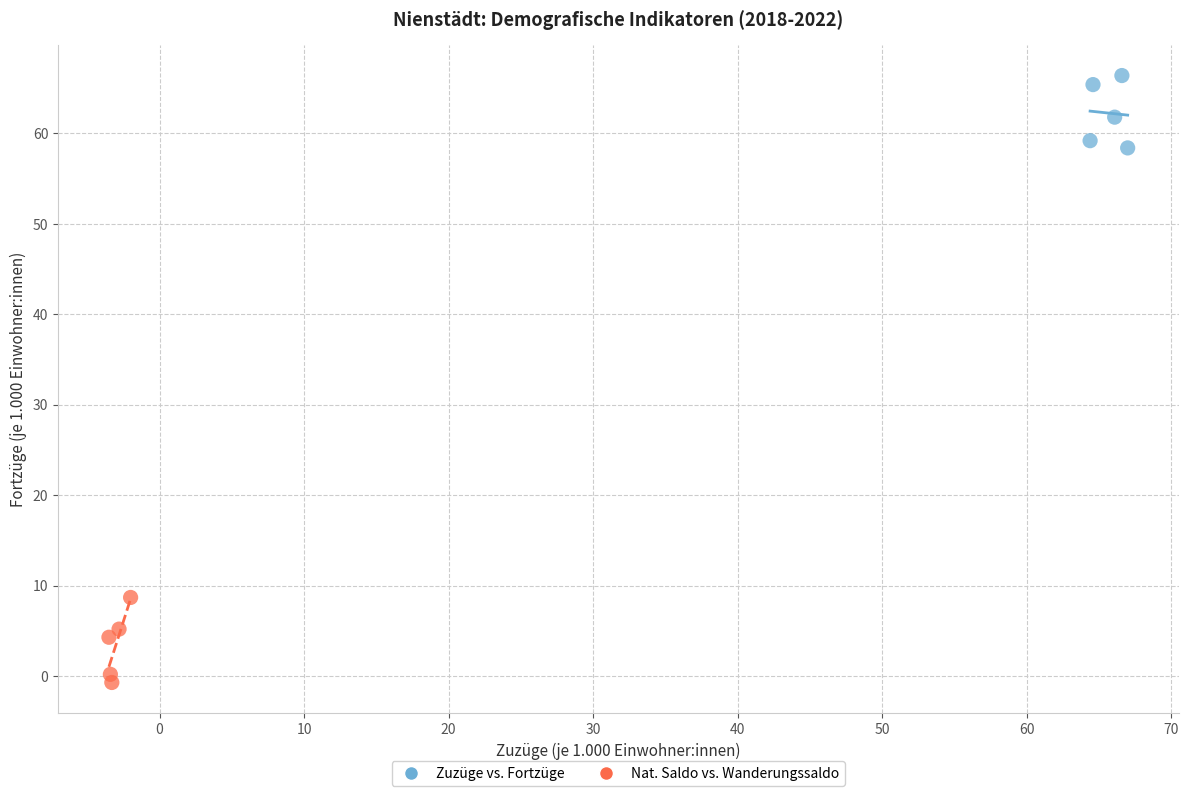

Which series has the largest Y range (max minus min)?

Nat. Saldo vs. Wanderungssaldo